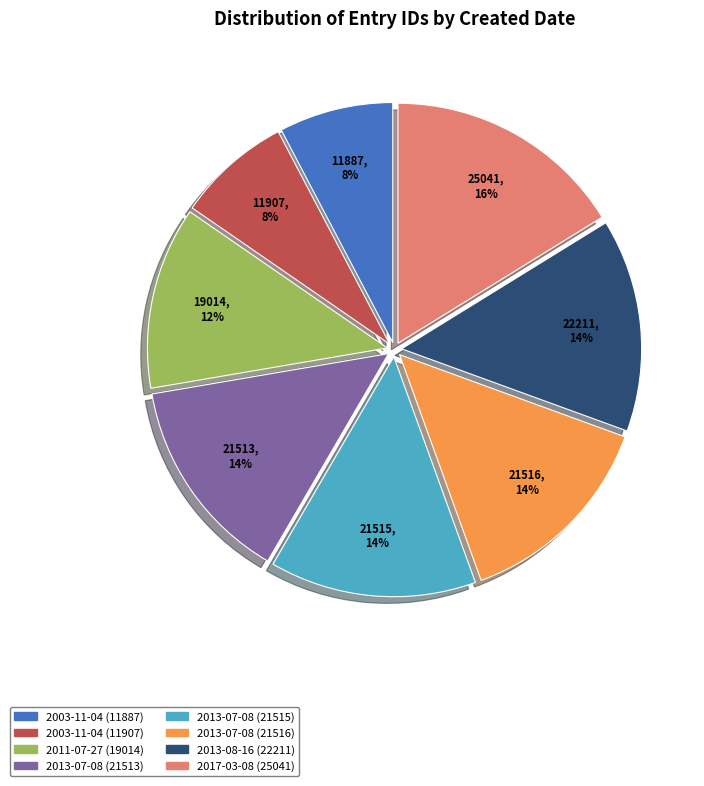

Is there any slice that represents more than half of the pie?

No